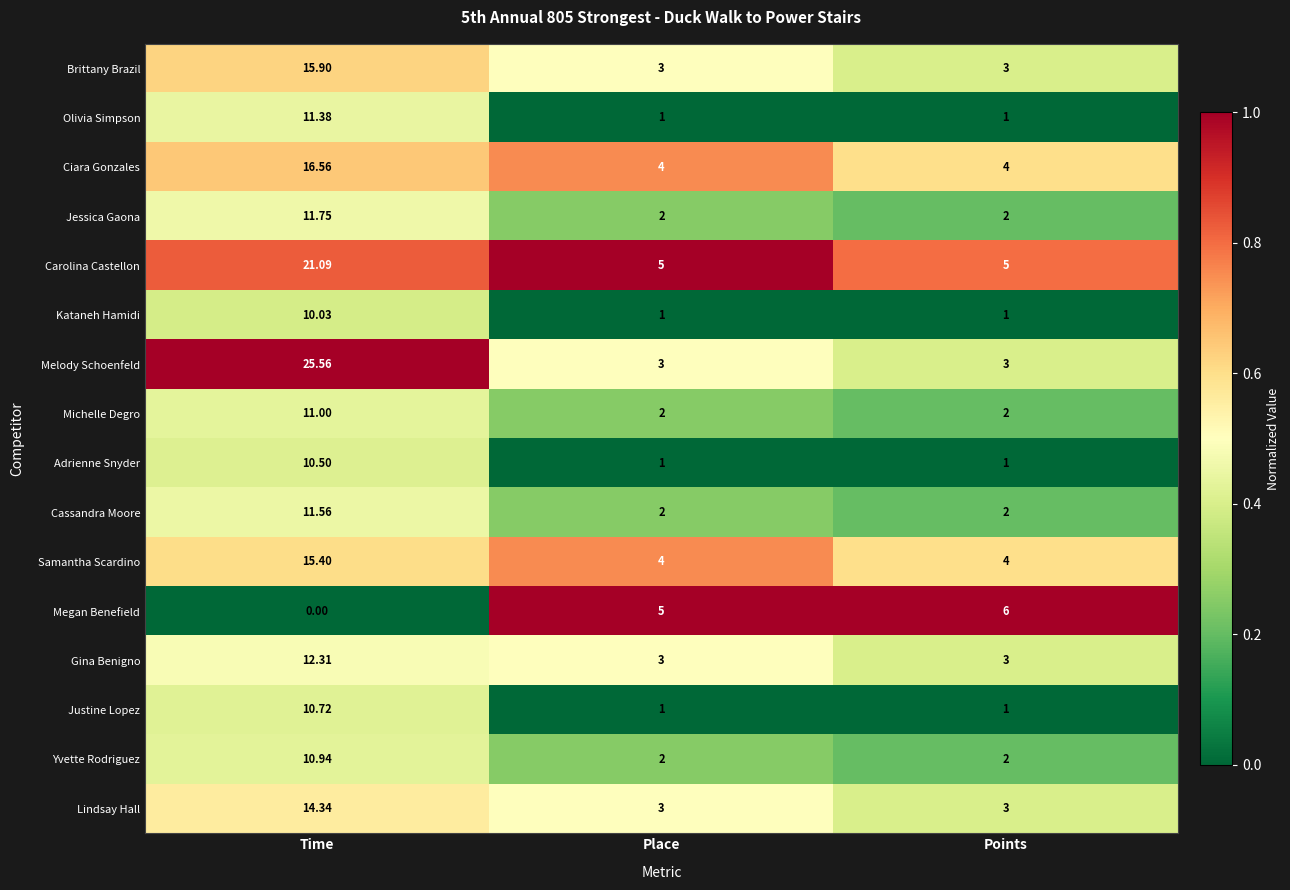

Rank the series by their maximum value, from highest to lowest.

Melody Schoenfeld, Carolina Castellon, Ciara Gonzales, Brittany Brazil, Samantha Scardino, Lindsay Hall, Gina Benigno, Jessica Gaona, Cassandra Moore, Olivia Simpson, Michelle Degro, Yvette Rodriguez, Justine Lopez, Adrienne Snyder, Kataneh Hamidi, Megan Benefield